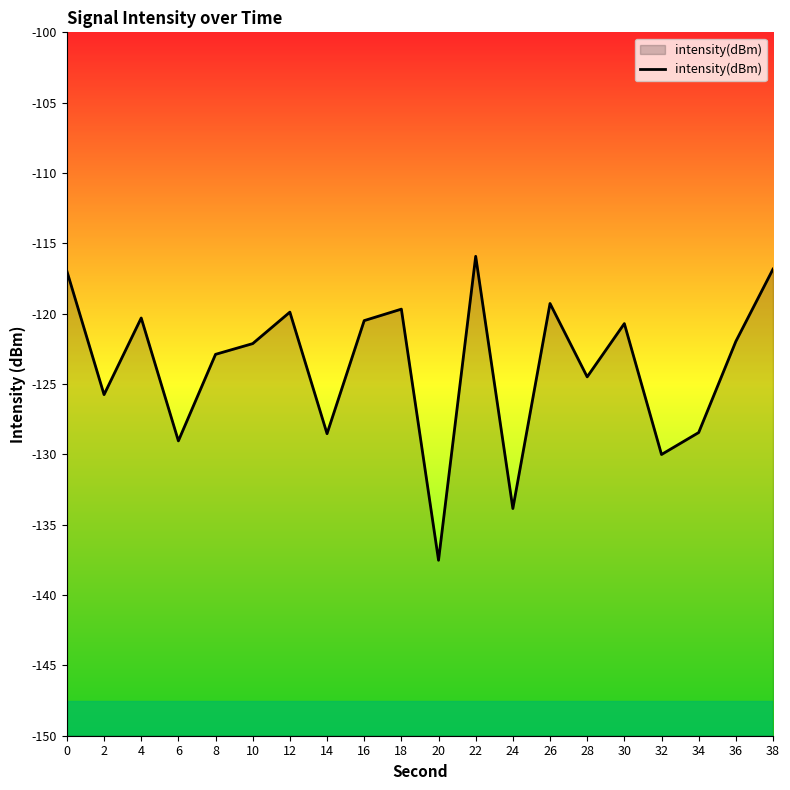

Does the chart display data point markers on the line(s)?

No